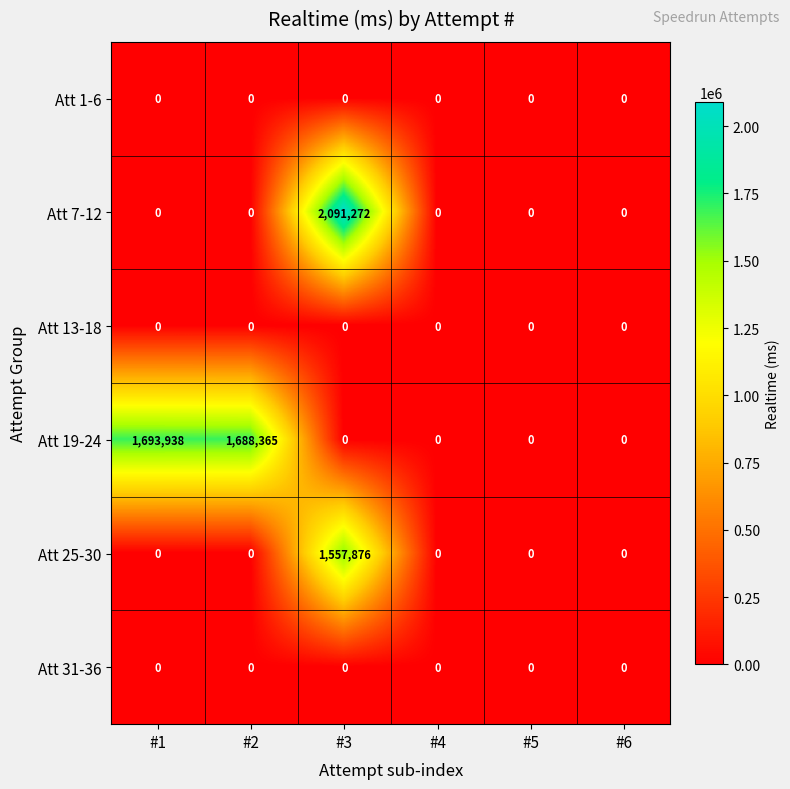

Which series changed the most between #3 and #4?

Att 7-12